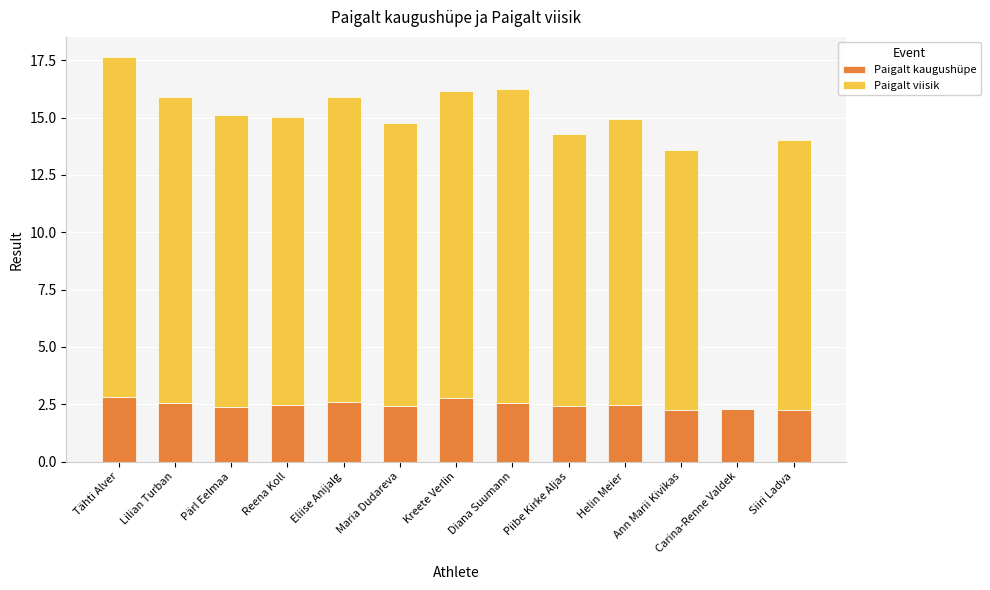

The Paigalt kaugushüpe series shows 2.2 at Ann Marii Kivikas. True or false?

True